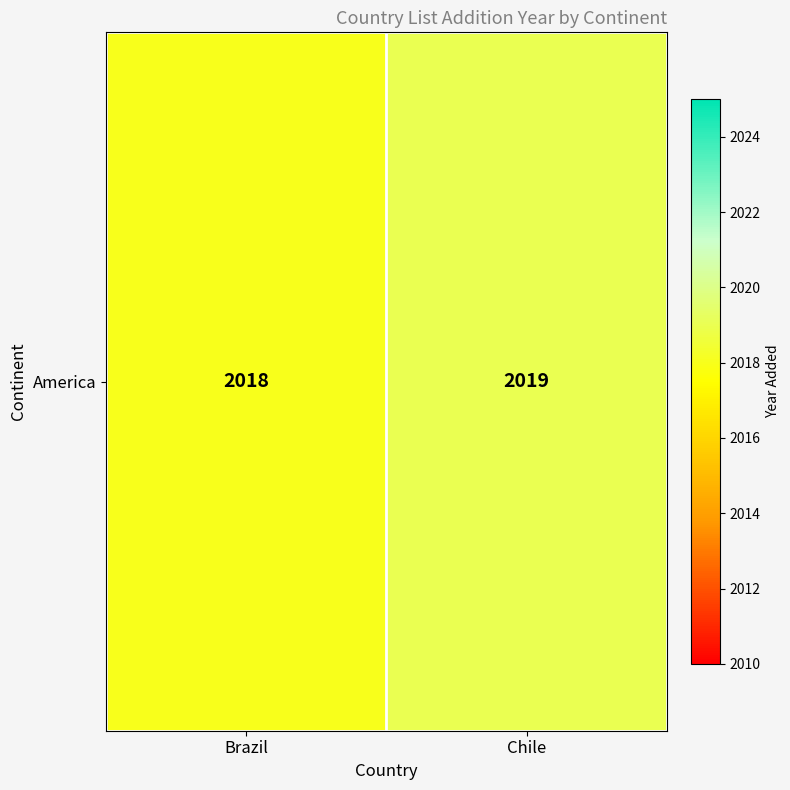

What is the minimum value shown in the chart?

2018